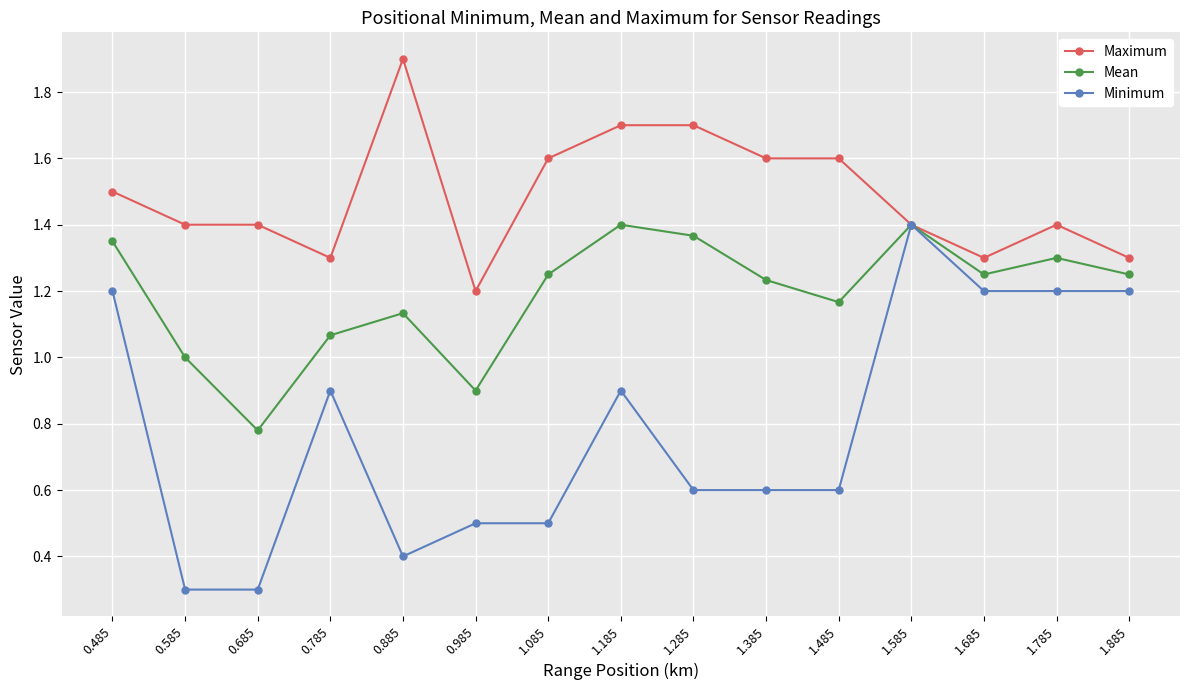

Count the number of data series in this chart.

3